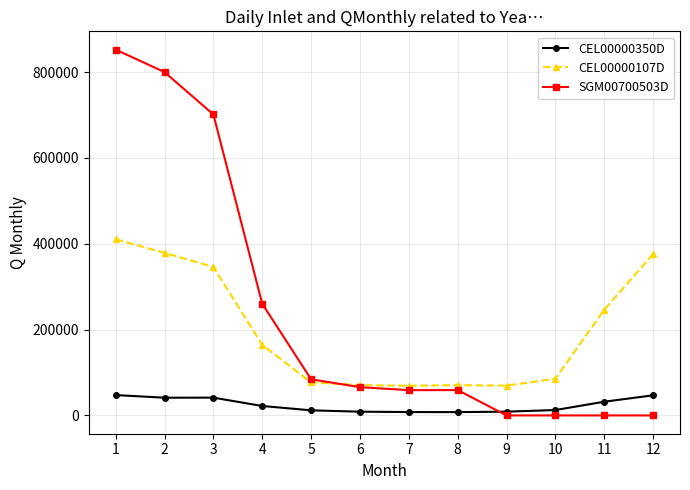

At how many categories does at least one series exceed 326440?

4